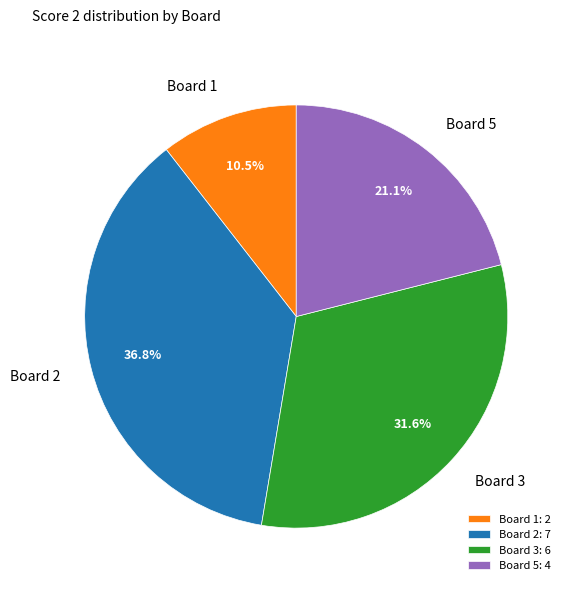

Approximately how many times larger is the value at Board 3 compared to Board 5?

1.5